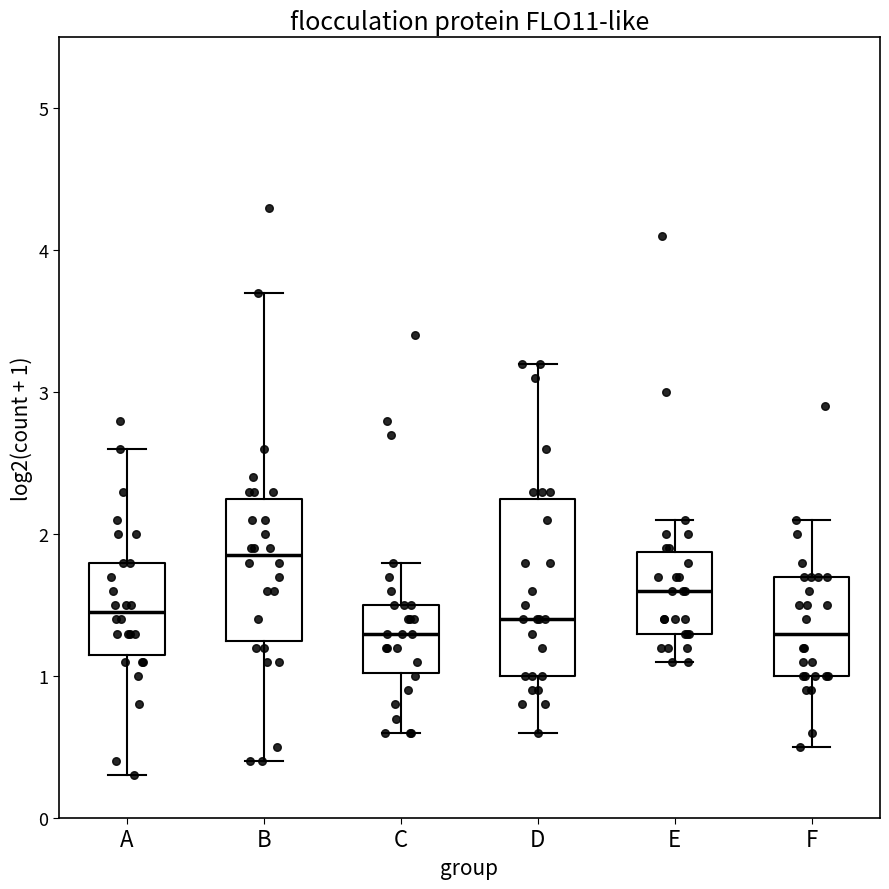

Reading left to right, read every box against the y-axis: the position of its median line, the range the box covers, and the ends of its whiskers. The values are not printed on the chart, so give them approximately, as read against the axis.

A: median 1.5, box 1.2 to 1.8, whiskers 0.3 to 2.6
B: median 1.9, box 1.3 to 2.3, whiskers 0.4 to 3.7
C: median 1.3, box 1.0 to 1.5, whiskers 0.6 to 1.8
D: median 1.4, box 1.0 to 2.3, whiskers 0.6 to 3.2
E: median 1.6, box 1.3 to 1.9, whiskers 1.1 to 2.1
F: median 1.3, box 1.0 to 1.7, whiskers 0.5 to 2.1